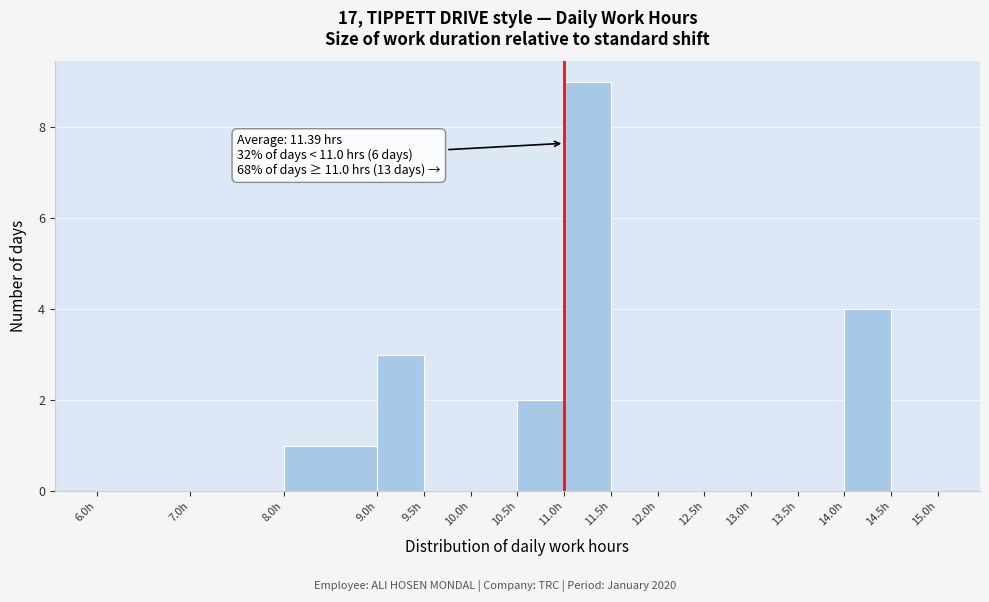

Which range on the x-axis has the tallest bar?

11.0 to 11.5